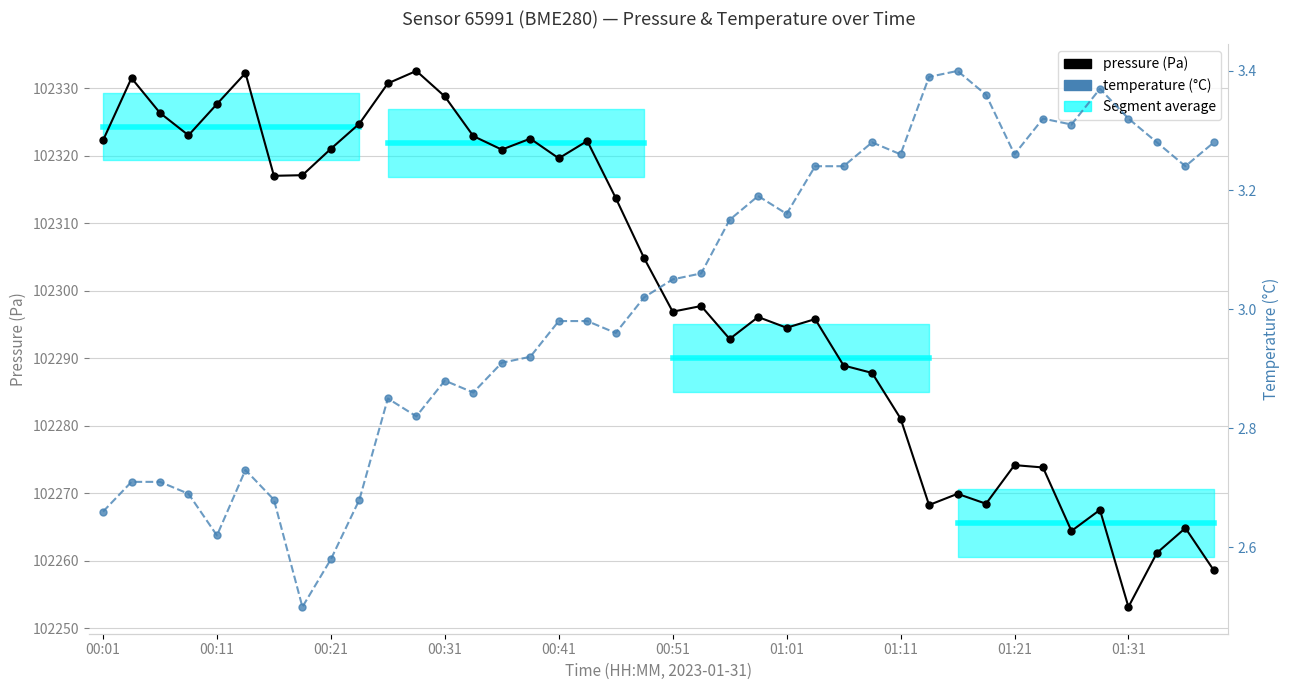

What is the smallest value displayed?

2.5